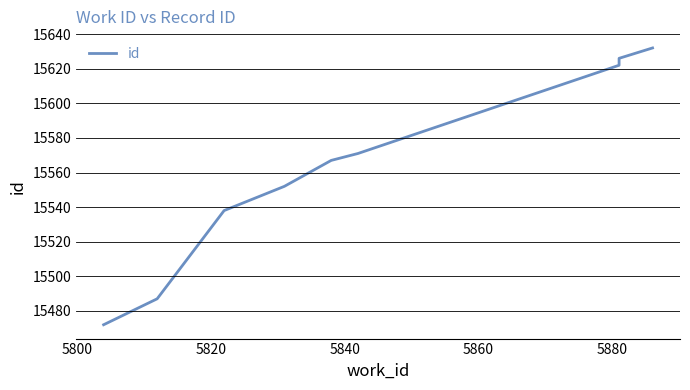

The value at 7 is 4483. True or false?

False